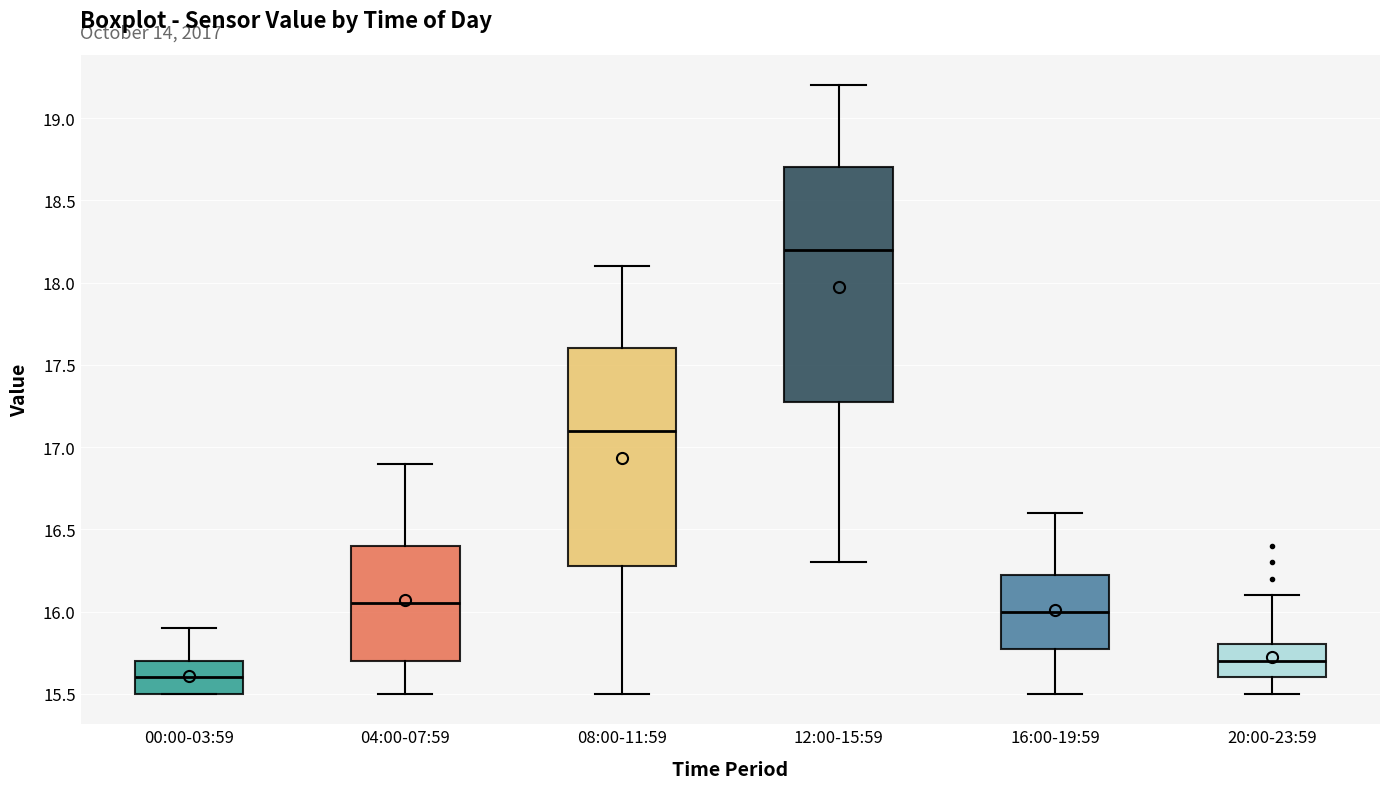

Which box's median line is the lowest?

00:00-03:59